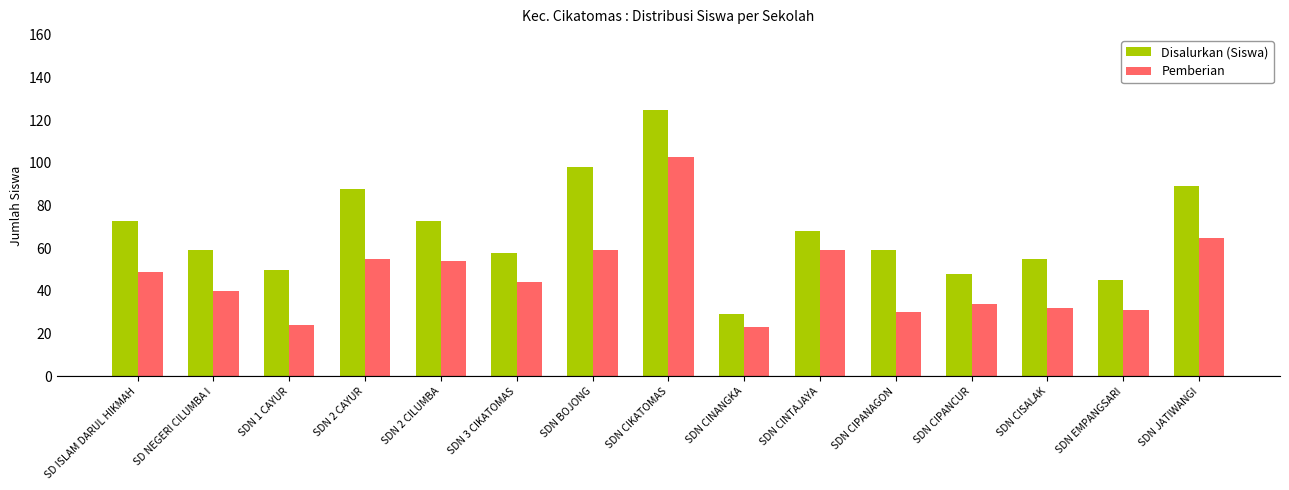

How many data points in Pemberian are less than 44?

7